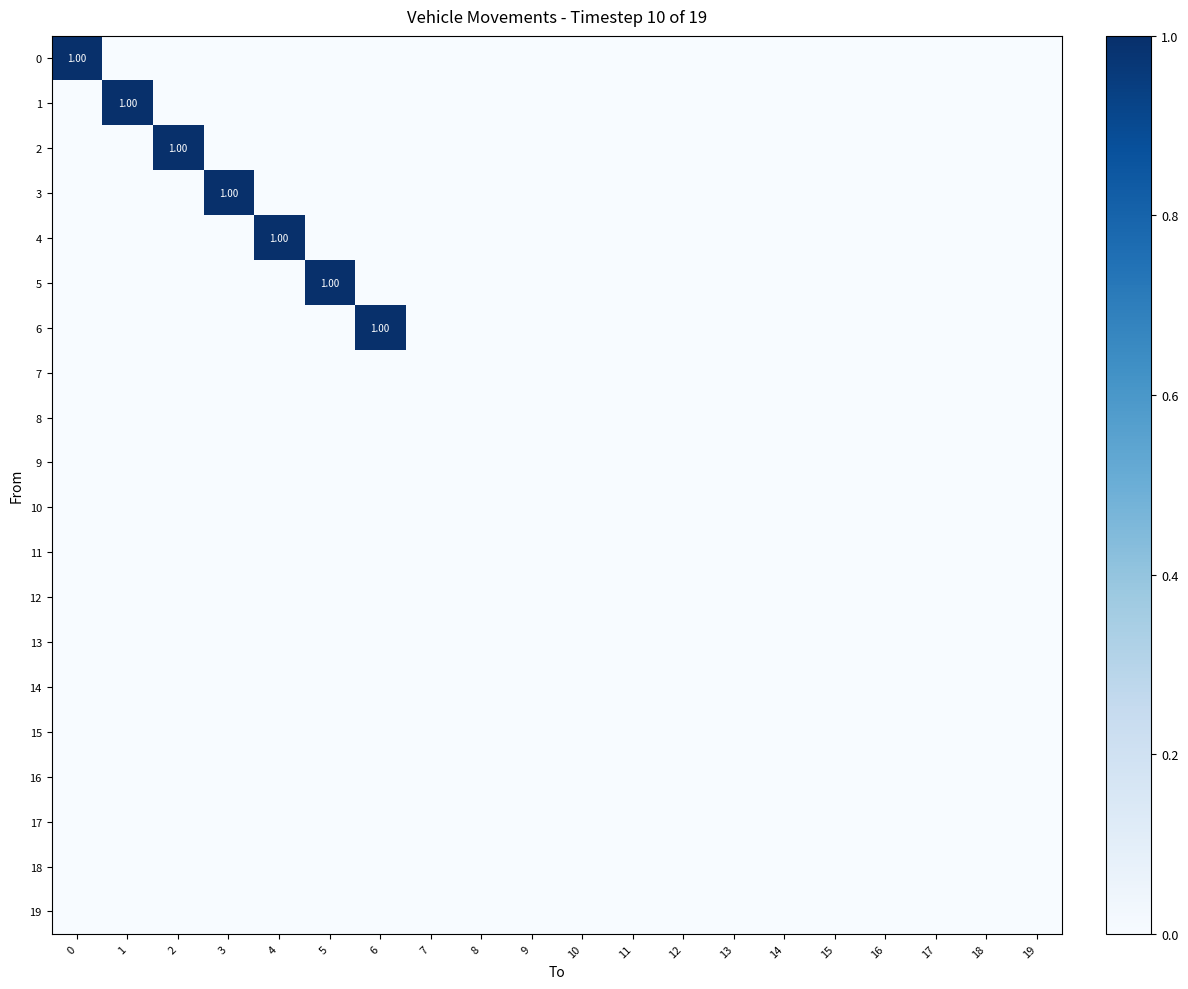

List the labels in order of 2 value, smallest first.

0, 1, 3, 4, 5, 6, 7, 8, 9, 10, 11, 12, 13, 14, 15, 16, 17, 18, 19, 2